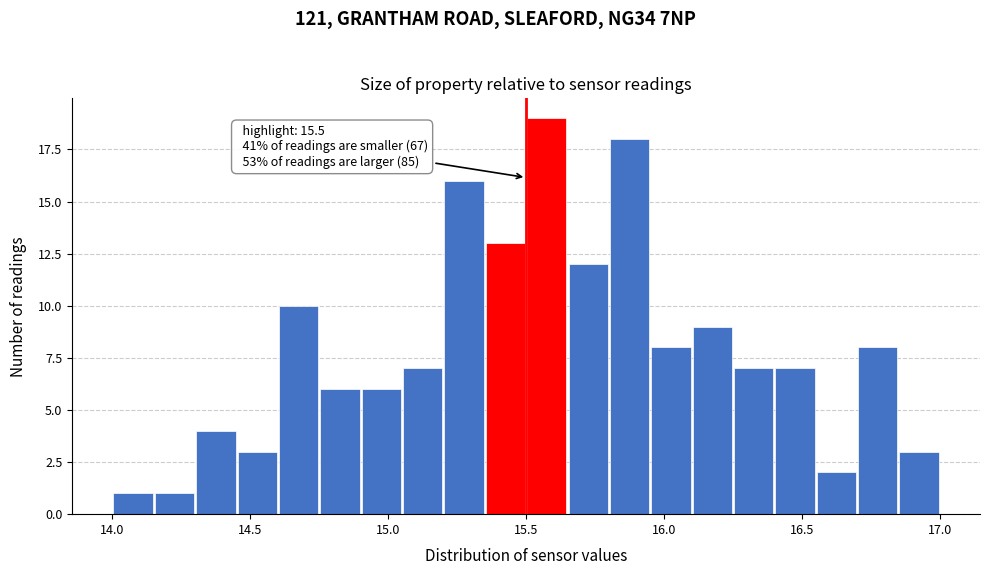

Read against the x-axis, roughly where is the centre of the tallest bar?

15.60